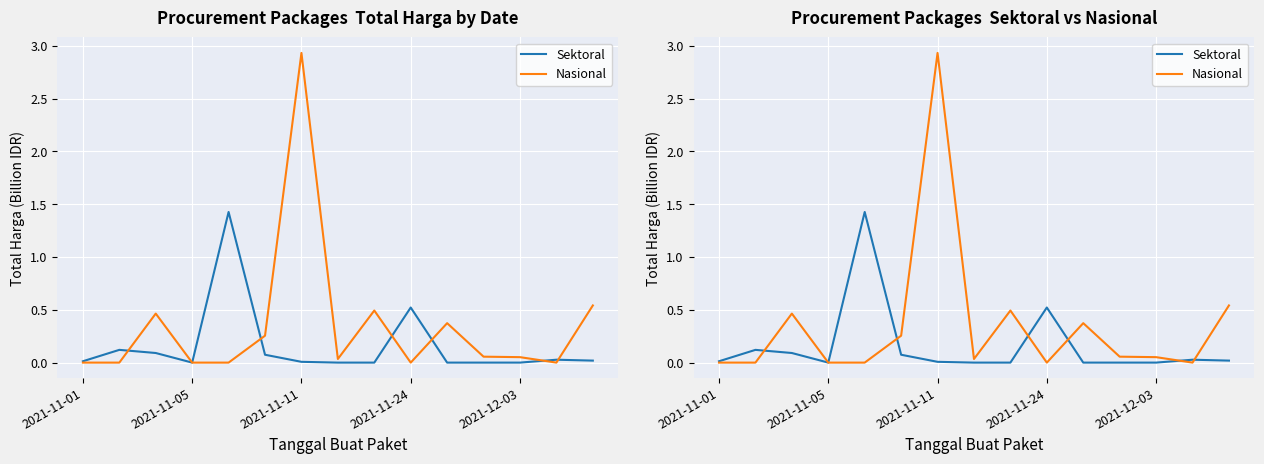

Which category has the lowest value in the Nasional series?

2021-11-01